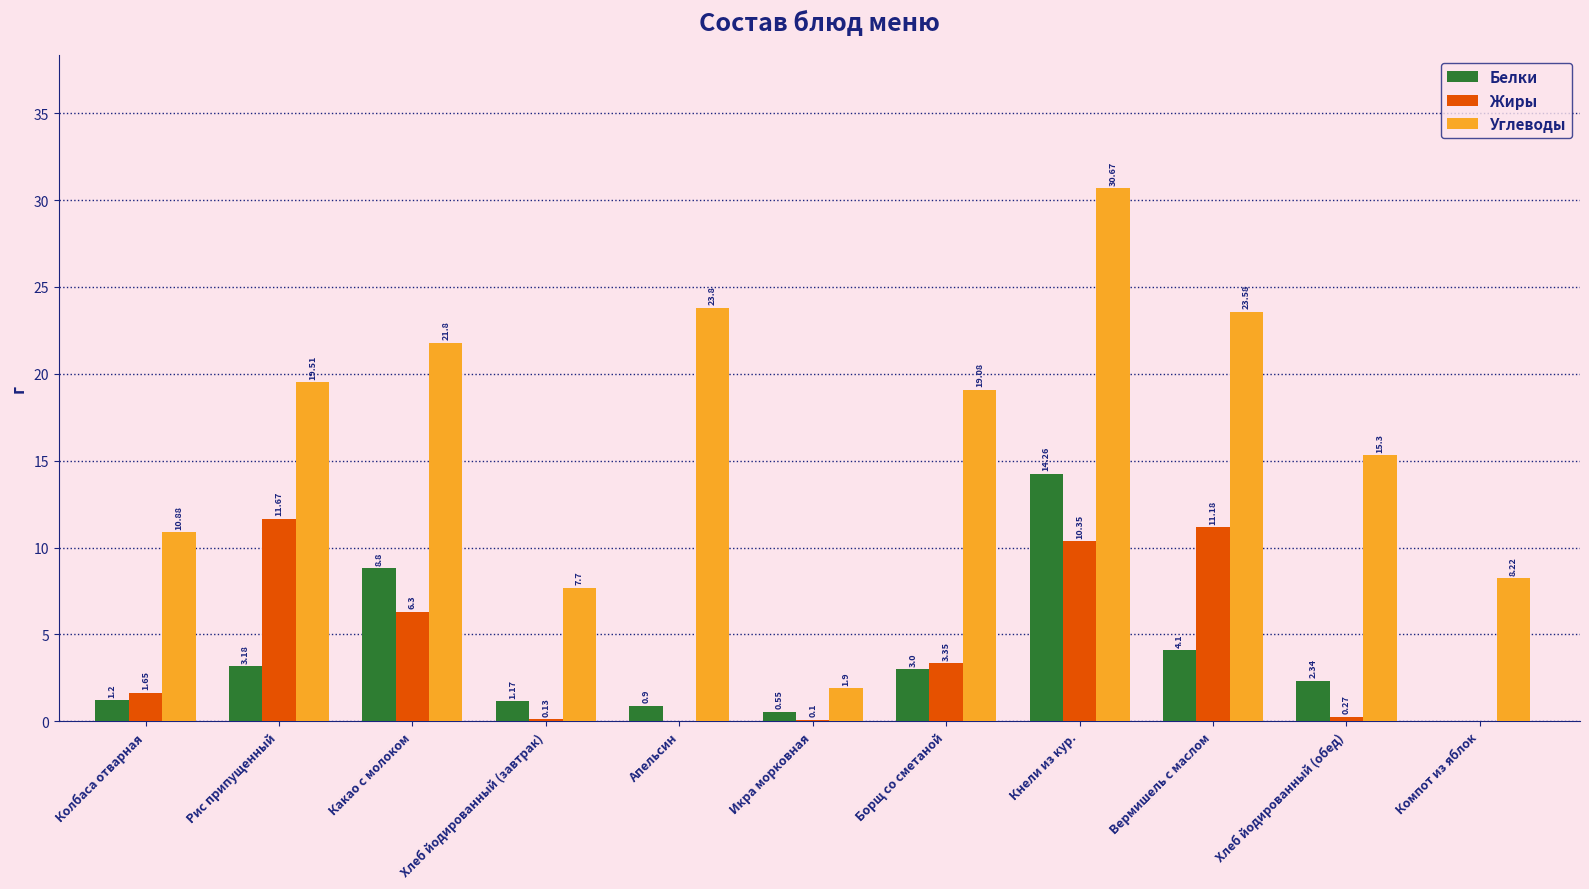

Does the chart contain stacked bars?

No